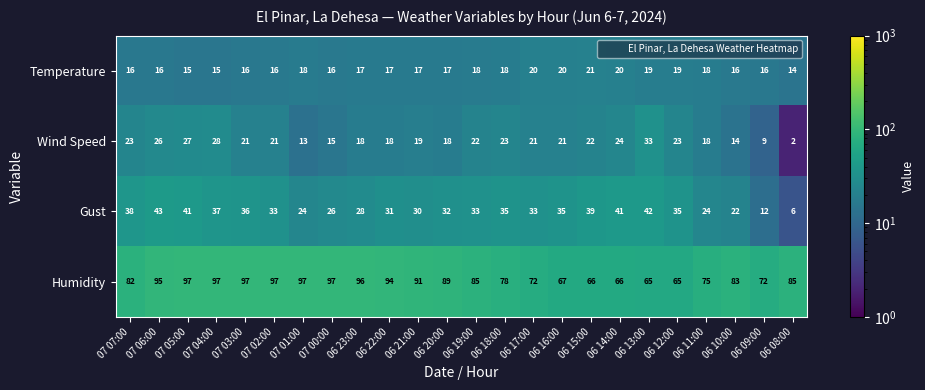

At which label does Wind Speed first exceed 21?

07 07:00